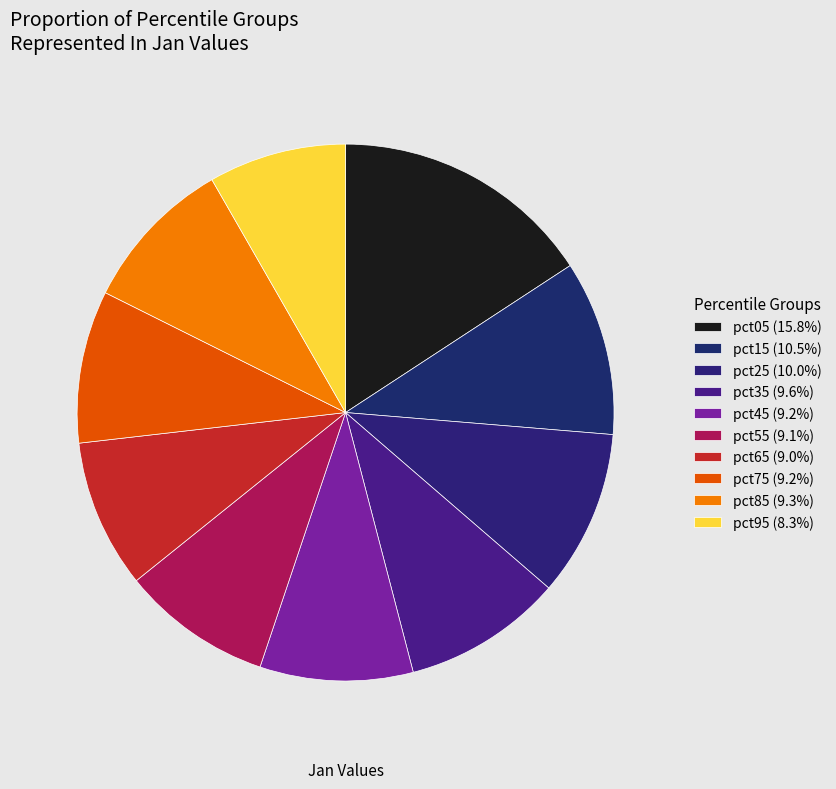

How many segments does this pie chart have?

10